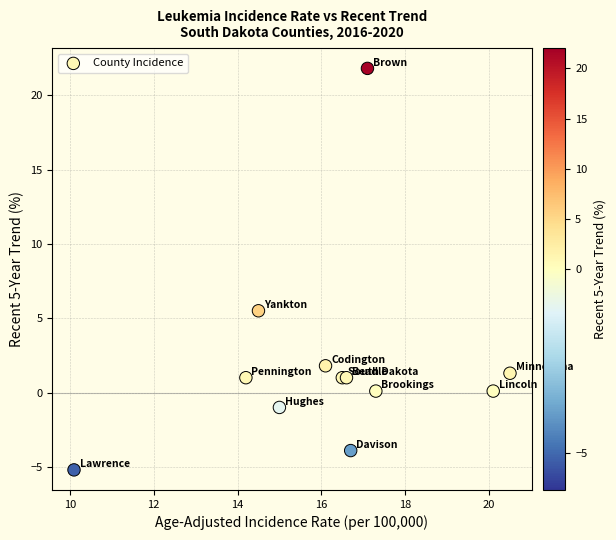

What Y value in the scatter plot is closest to 8?

5.5